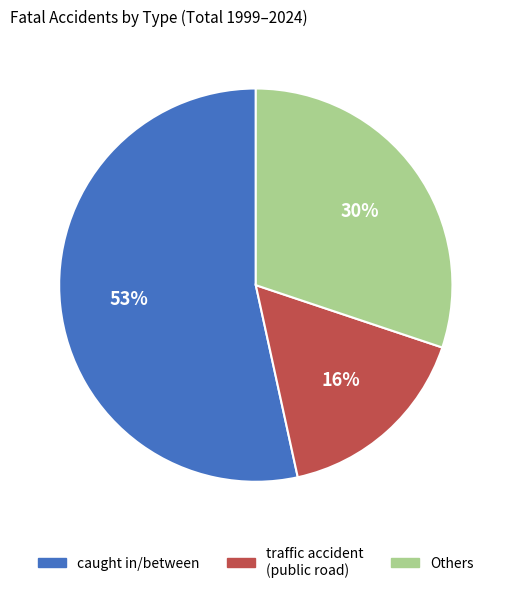

Is it true that caught in/between is 53% of the pie?

True